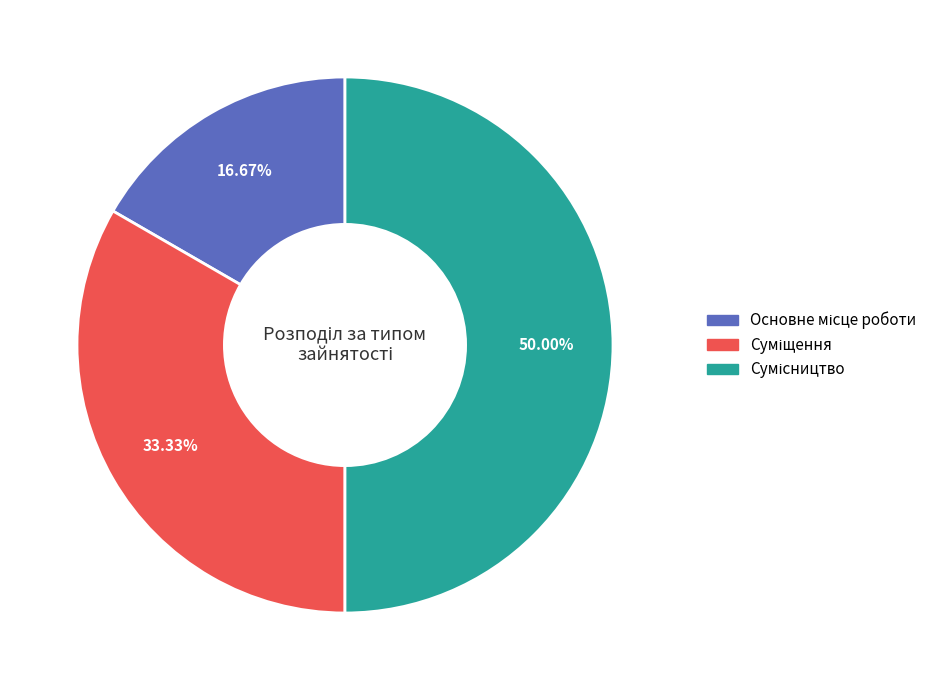

To the nearest percent, what is the combined percentage of Суміщення and Основне місце роботи?

50%